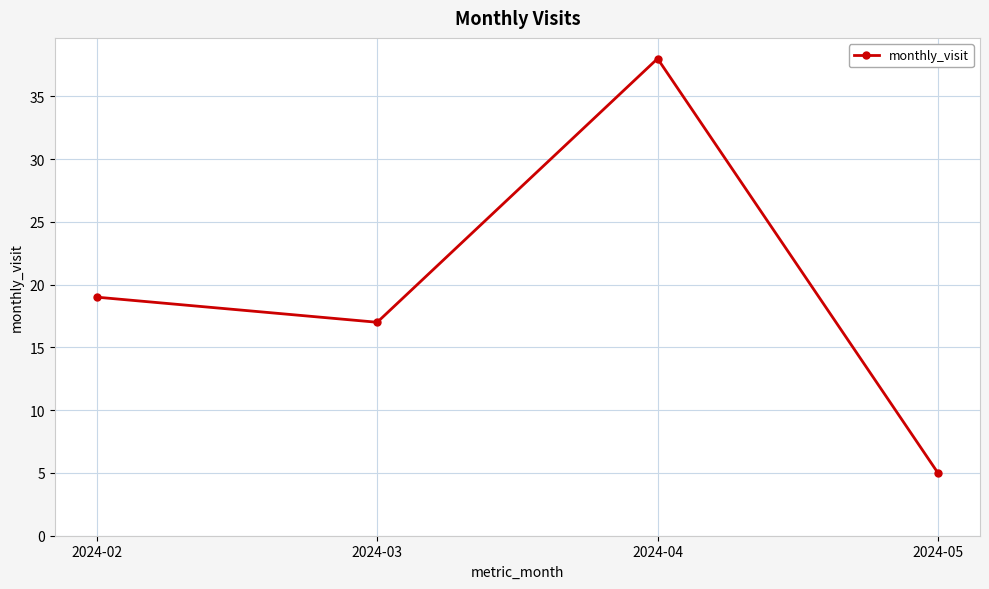

The chart shows a value of 17 at 2024-03. True or false?

True